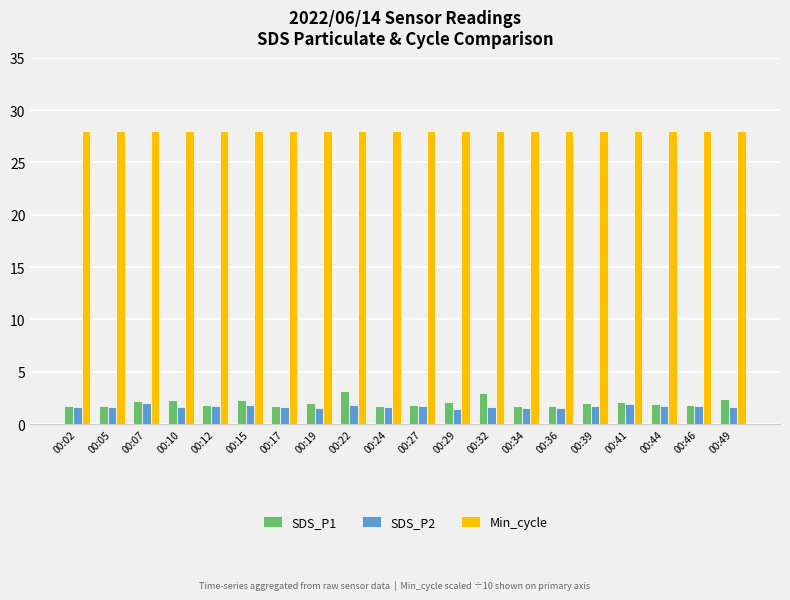

The Min_cycle series shows 28.0 at 00:17. True or false?

True